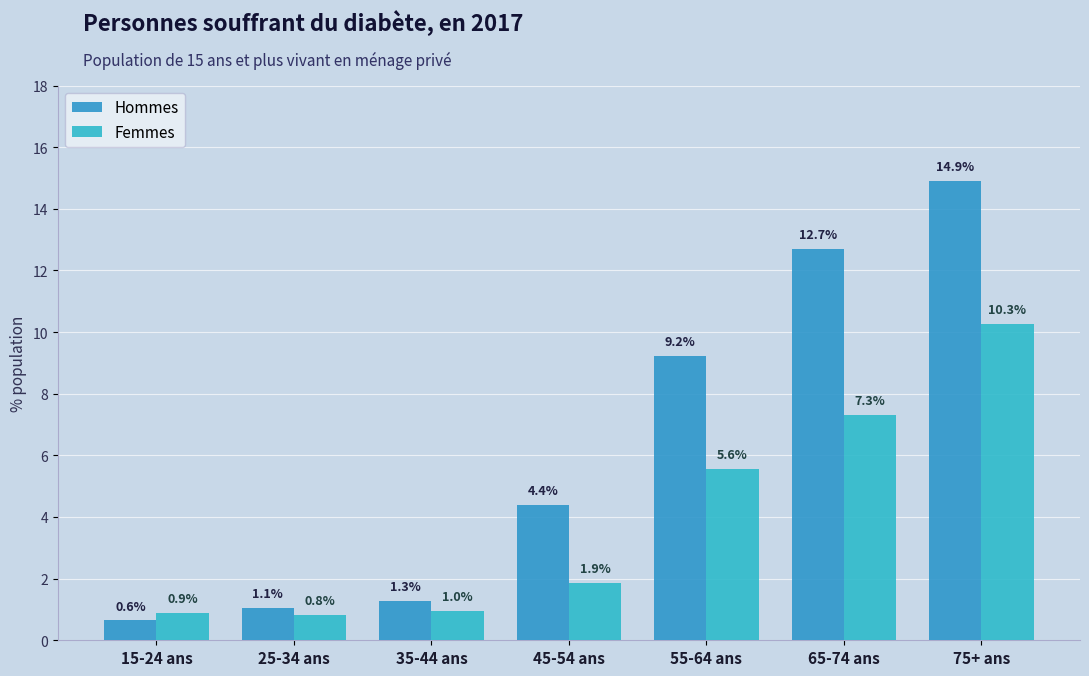

What is the difference between the Femmes values at 55-64 ans and 35-44 ans?

4.6